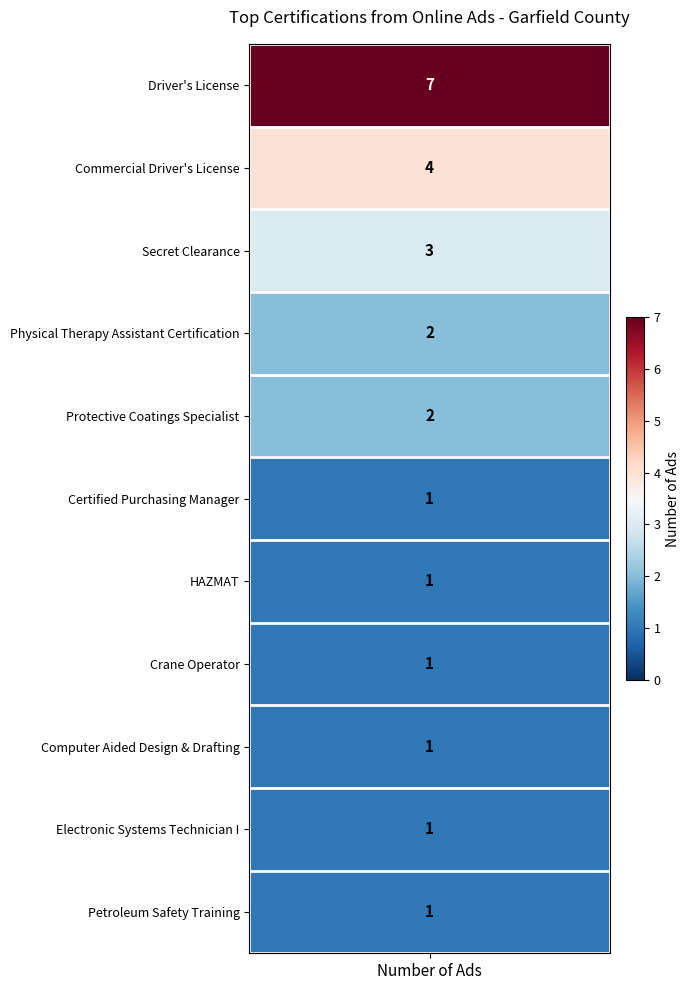

Reading left to right, extract all data points from this chart.

7	4	3	2	2	1	1	1	1	1	1